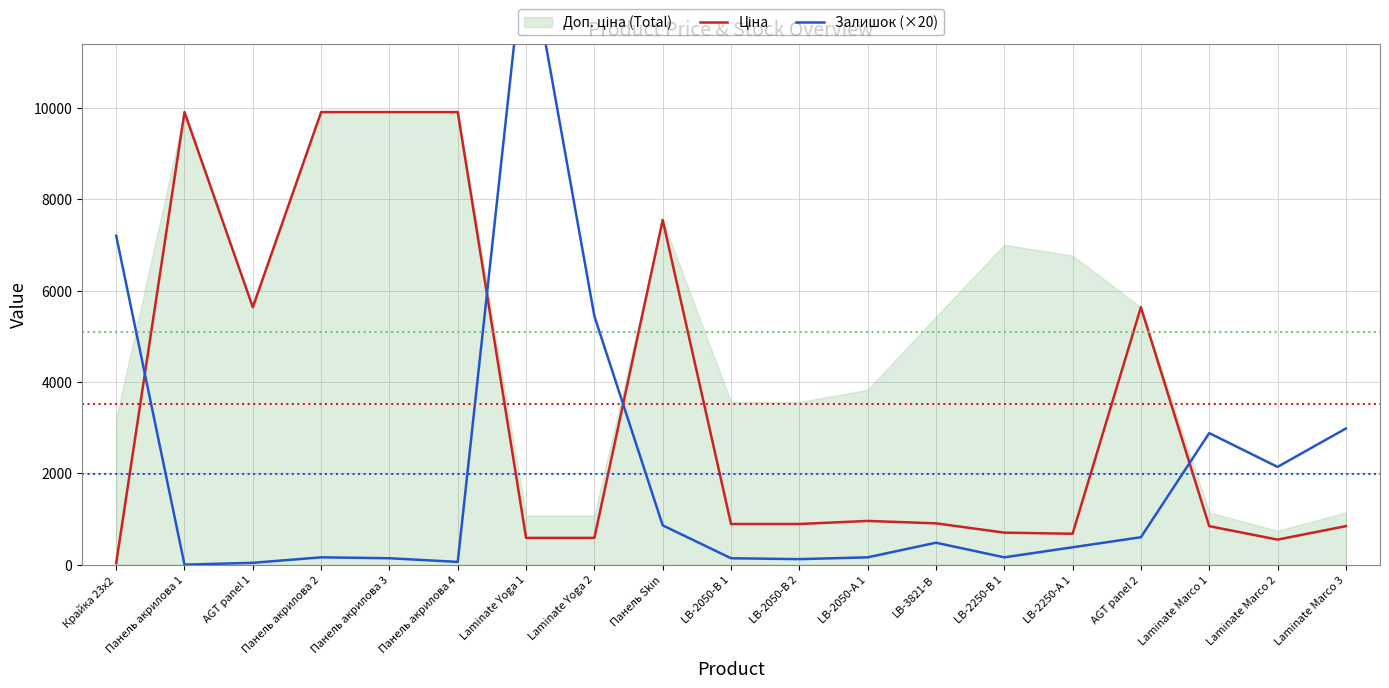

True or false: Залишок (×20) has more than 2 interior local peaks.

True